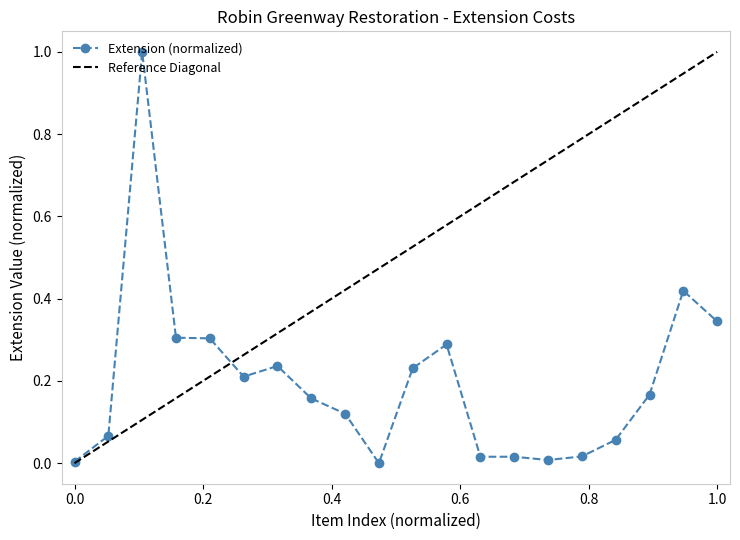

What is the value of the 9th point from the left?

0.1